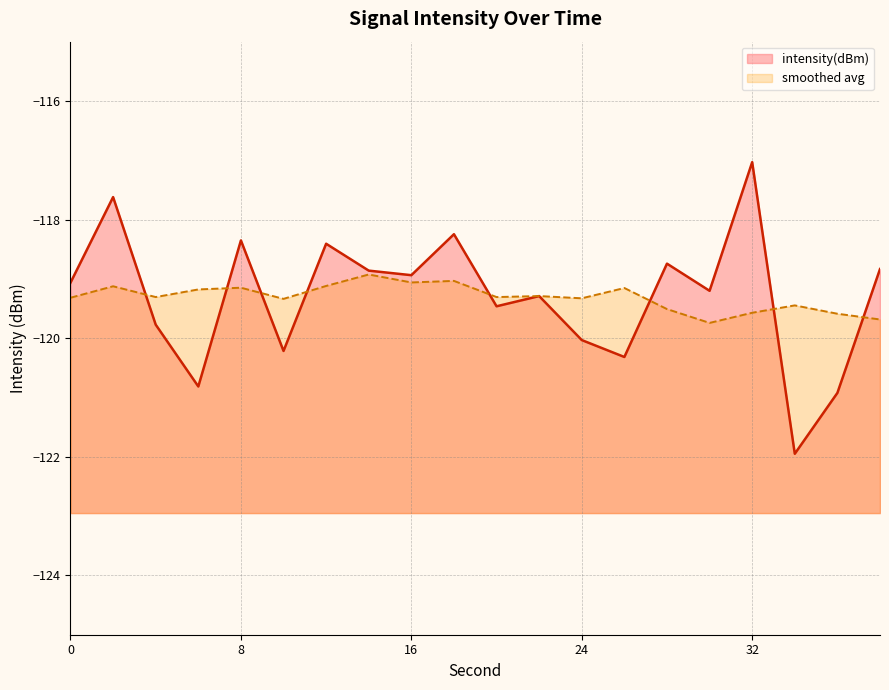

How many interior local peaks (higher than both neighbors) does the data have?

7